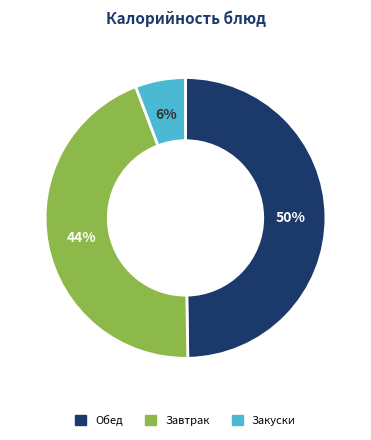

To the nearest percent, what is the average slice percentage?

33%